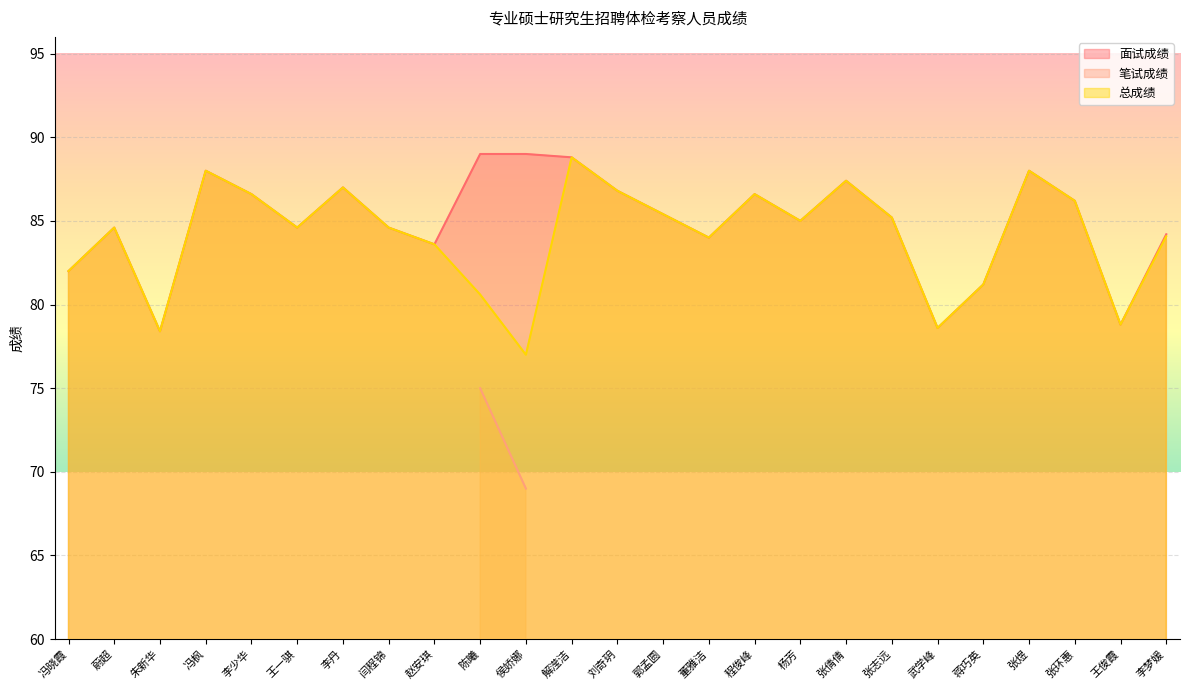

Read the 面试成绩 value at 张倩倩.

87.4